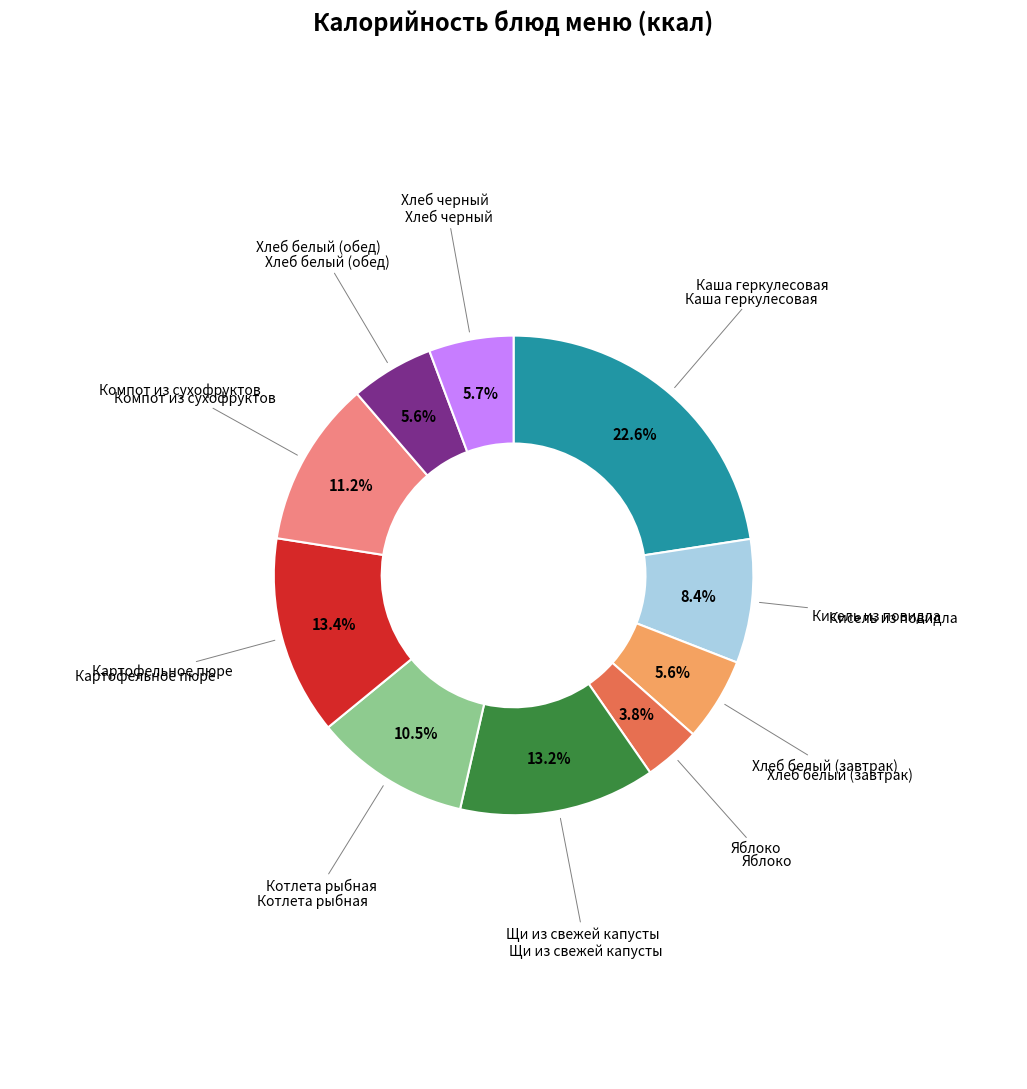

Is there a majority slice in this chart?

No